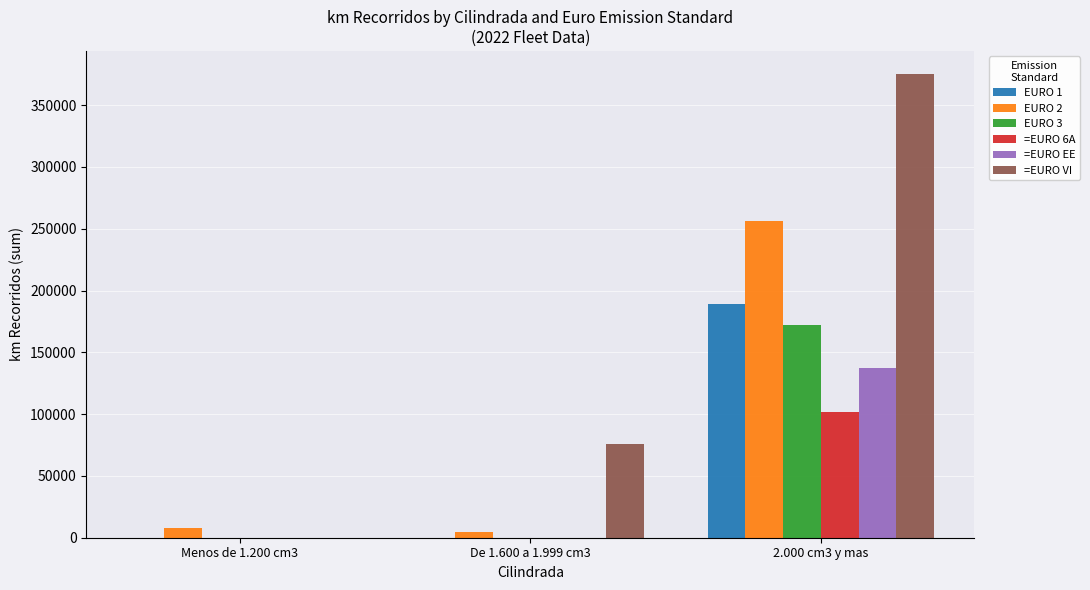

What is the greatest value displayed?

375124.1